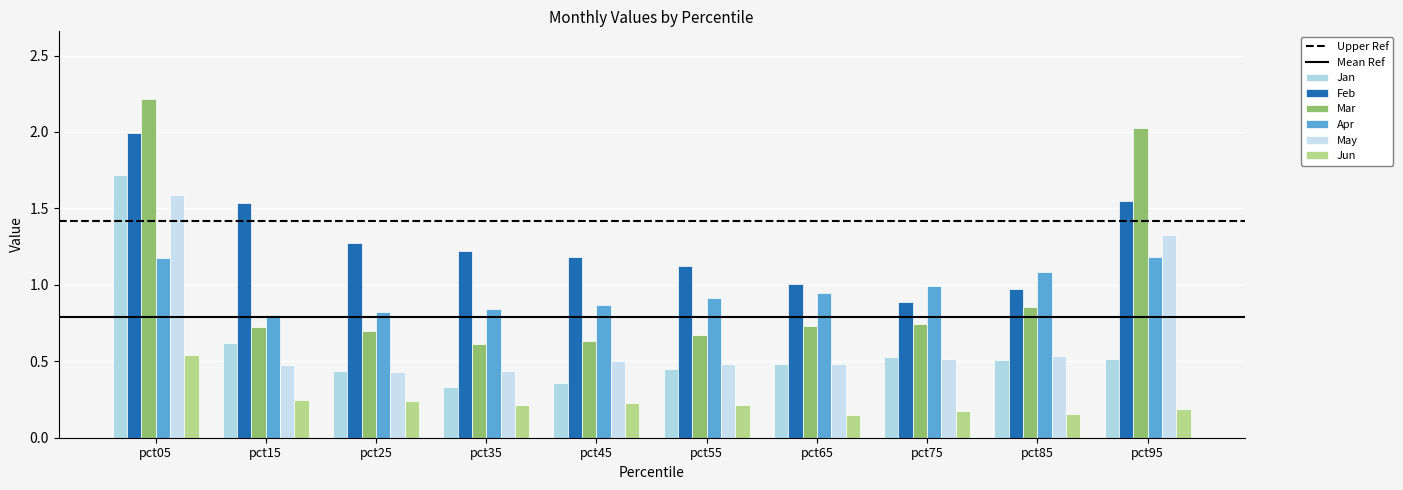

What is the total value across all series at pct65?

3.8